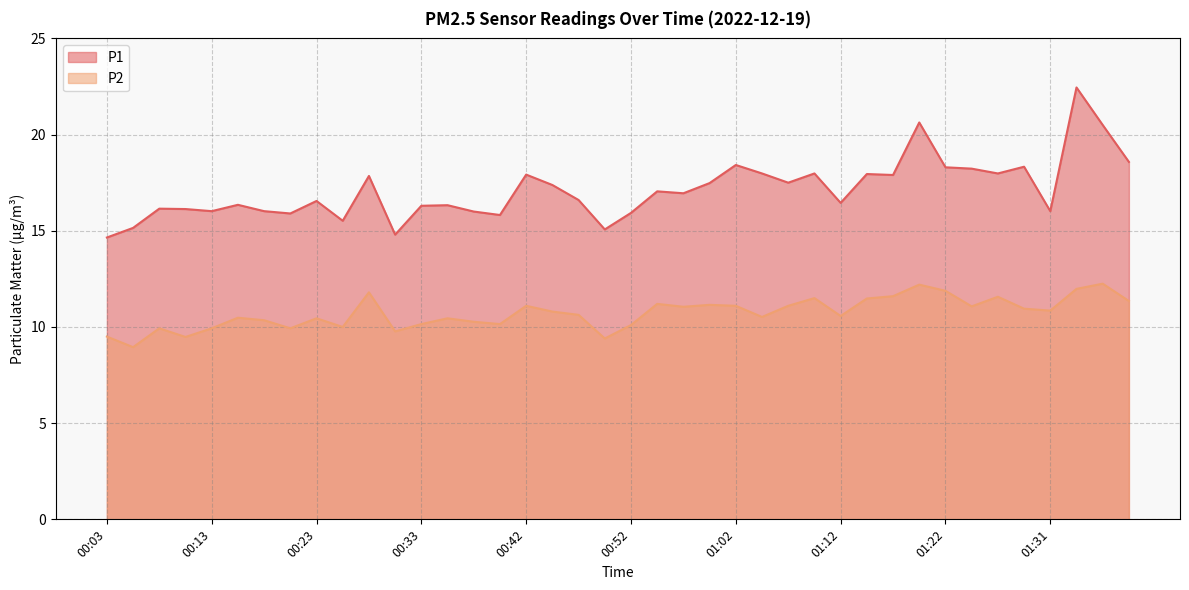

What is the value of the P2 point at the 16th from the left?

10.2